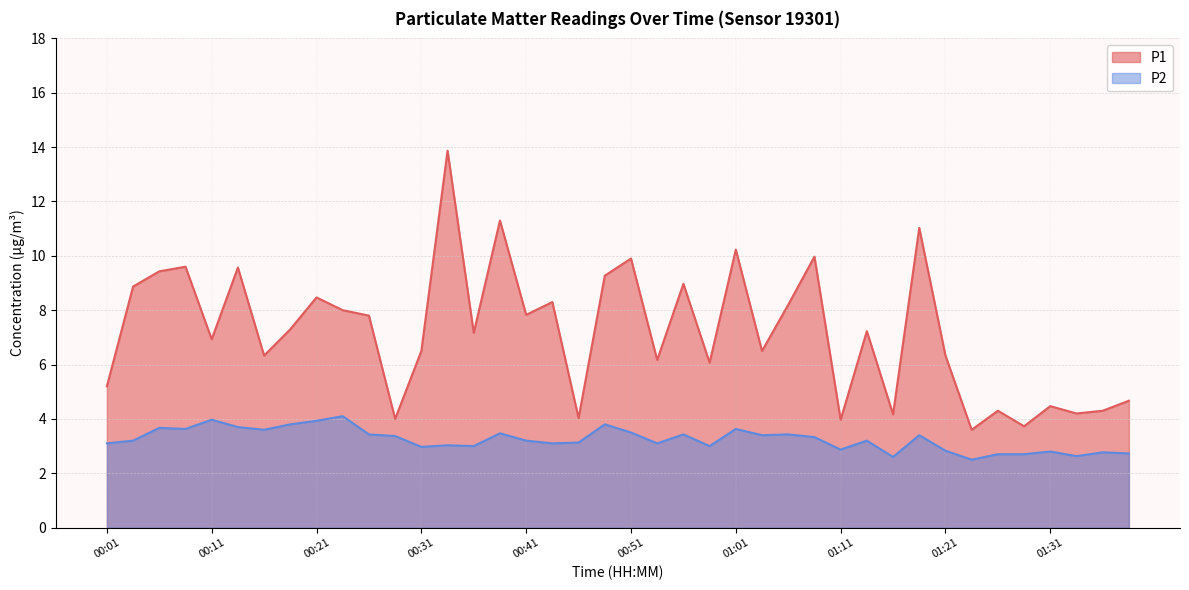

Is it true that P2 equals 6.0 at 00:16?

False